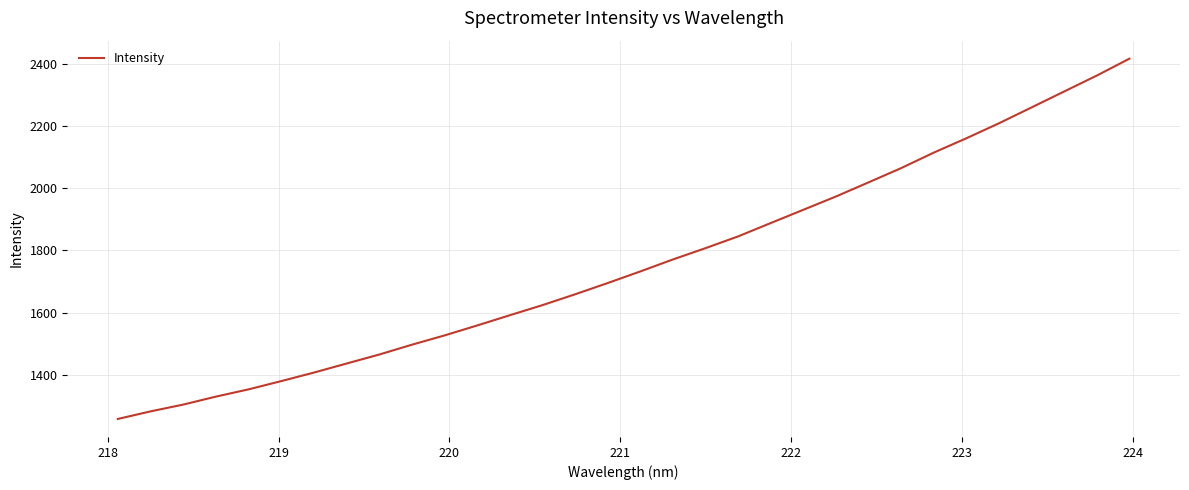

What is the minimum value shown in the chart?

1258.4